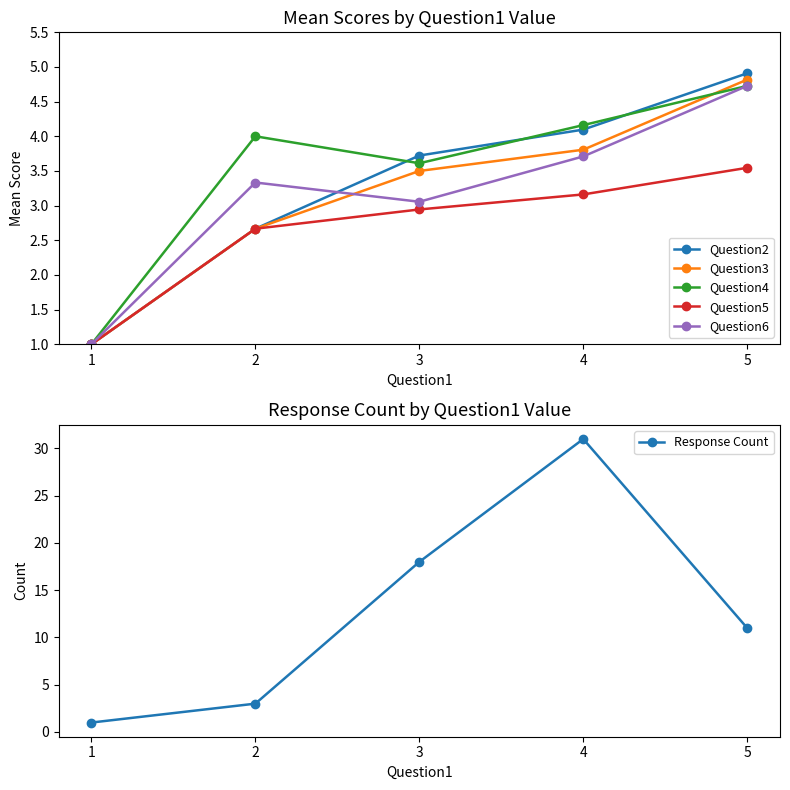

Is the value of Question3 at 1 greater than the value of Question4 at 1?

No